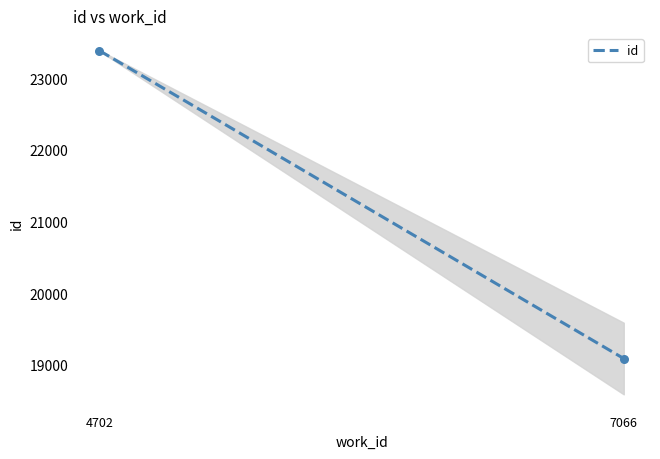

Which has a higher value, 7066 or 4702?

4702